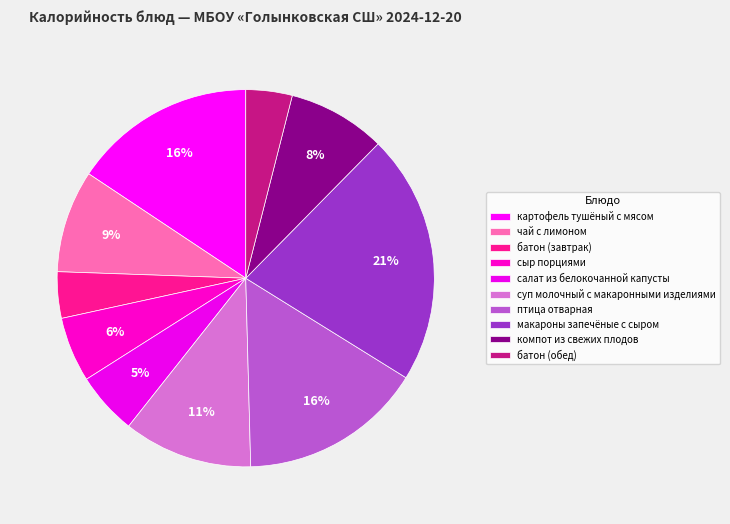

Does батон (обед) account for over 50% of the chart?

No